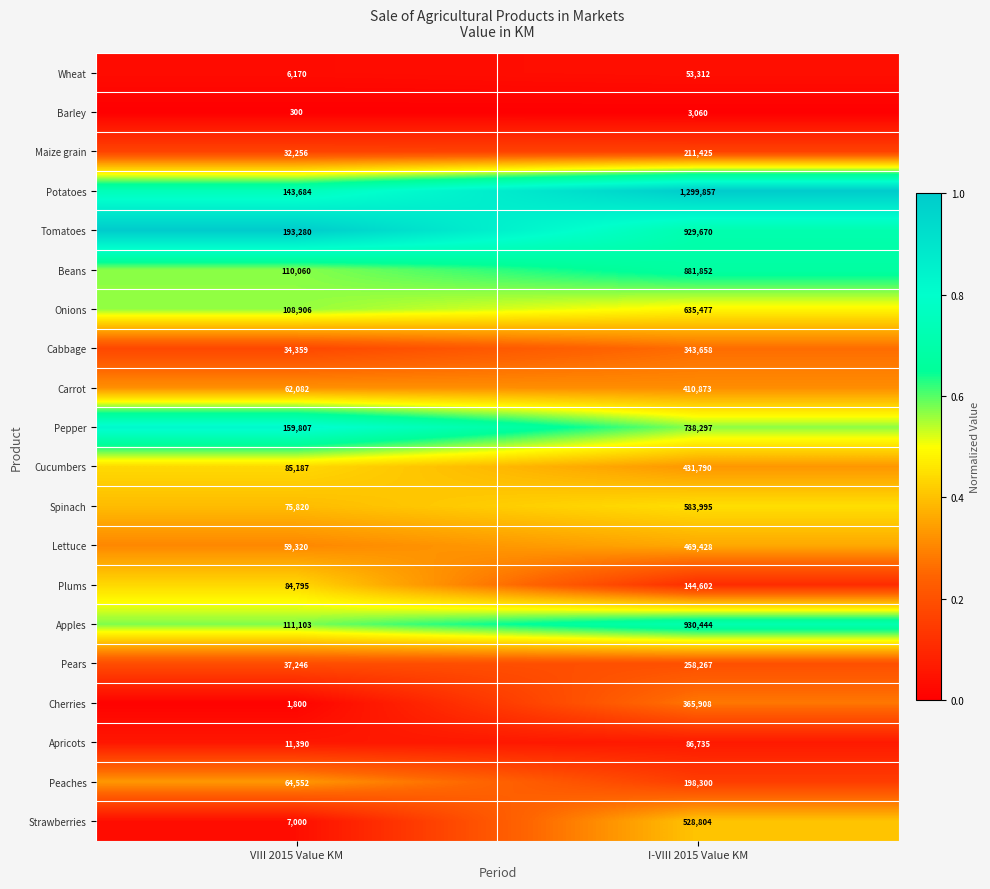

Rank the series at VIII 2015 Value KM from lowest to highest value.

Barley, Cherries, Wheat, Strawberries, Apricots, Maize grain, Cabbage, Pears, Lettuce, Carrot, Peaches, Spinach, Plums, Cucumbers, Onions, Beans, Apples, Potatoes, Pepper, Tomatoes